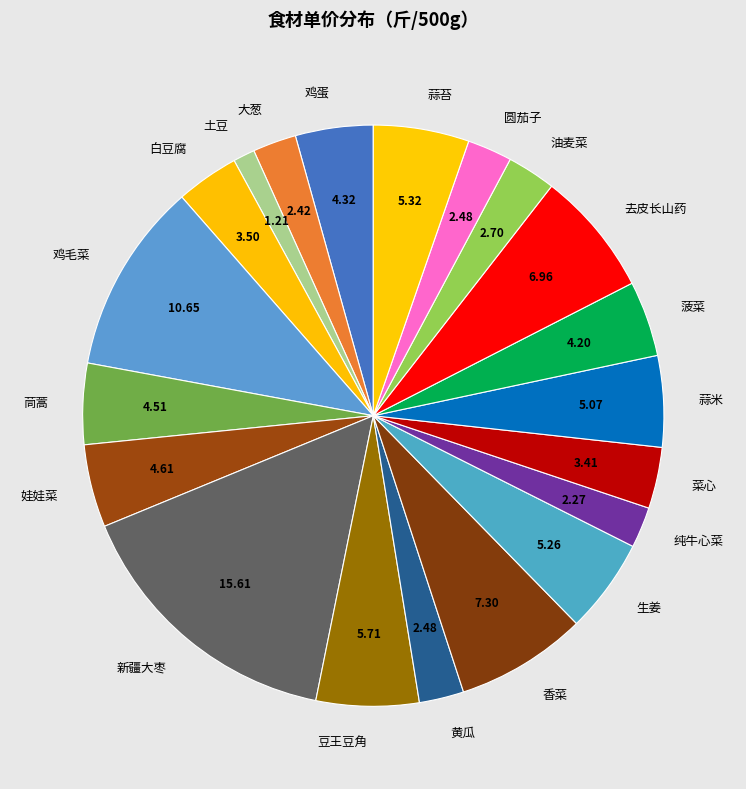

What is the smallest slice in the pie chart?

土豆